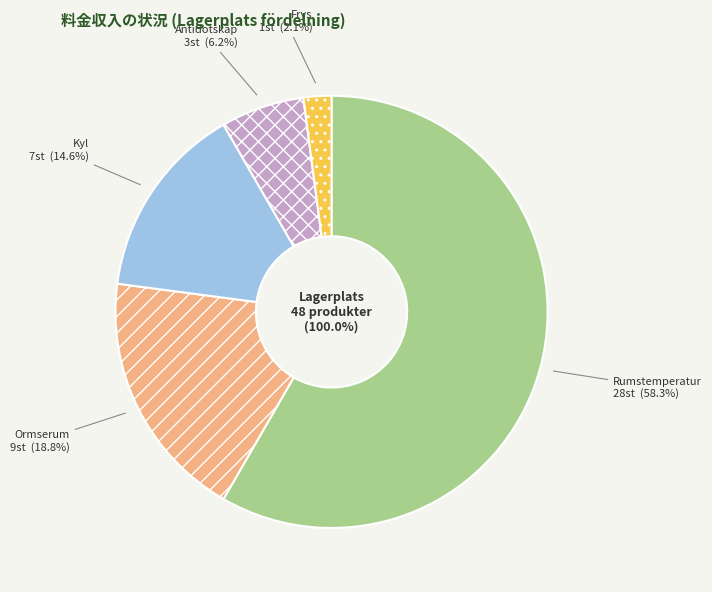

Which category has the smallest portion of the pie?

Frys